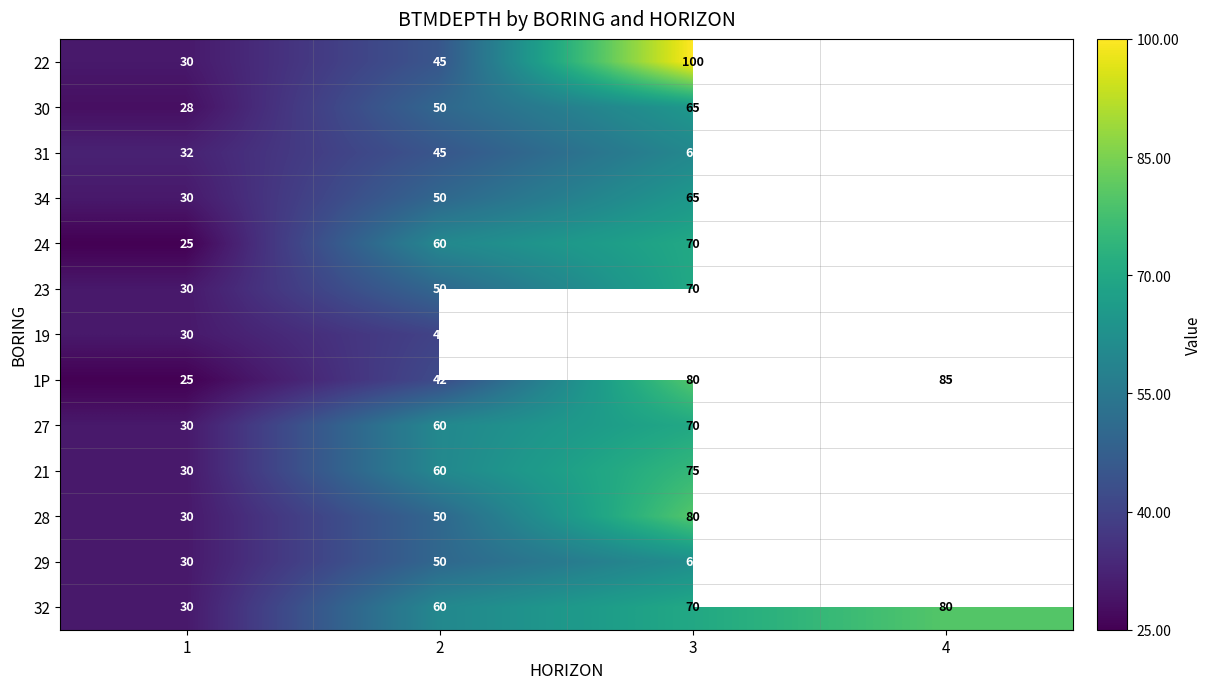

Rank the categories by 32 value from highest to lowest.

4, 3, 2, 1